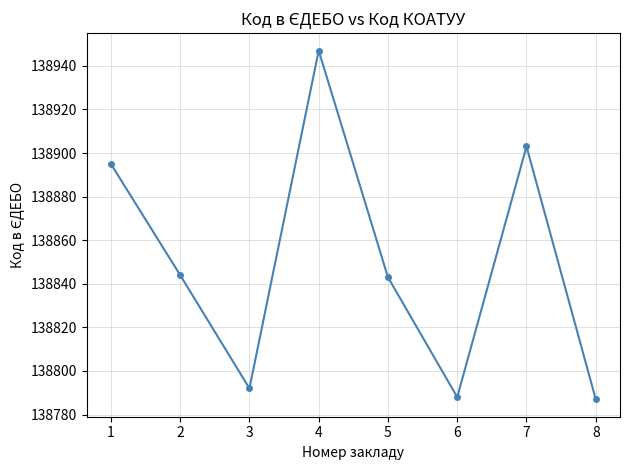

Read the value at 8, to the nearest 5.

138785